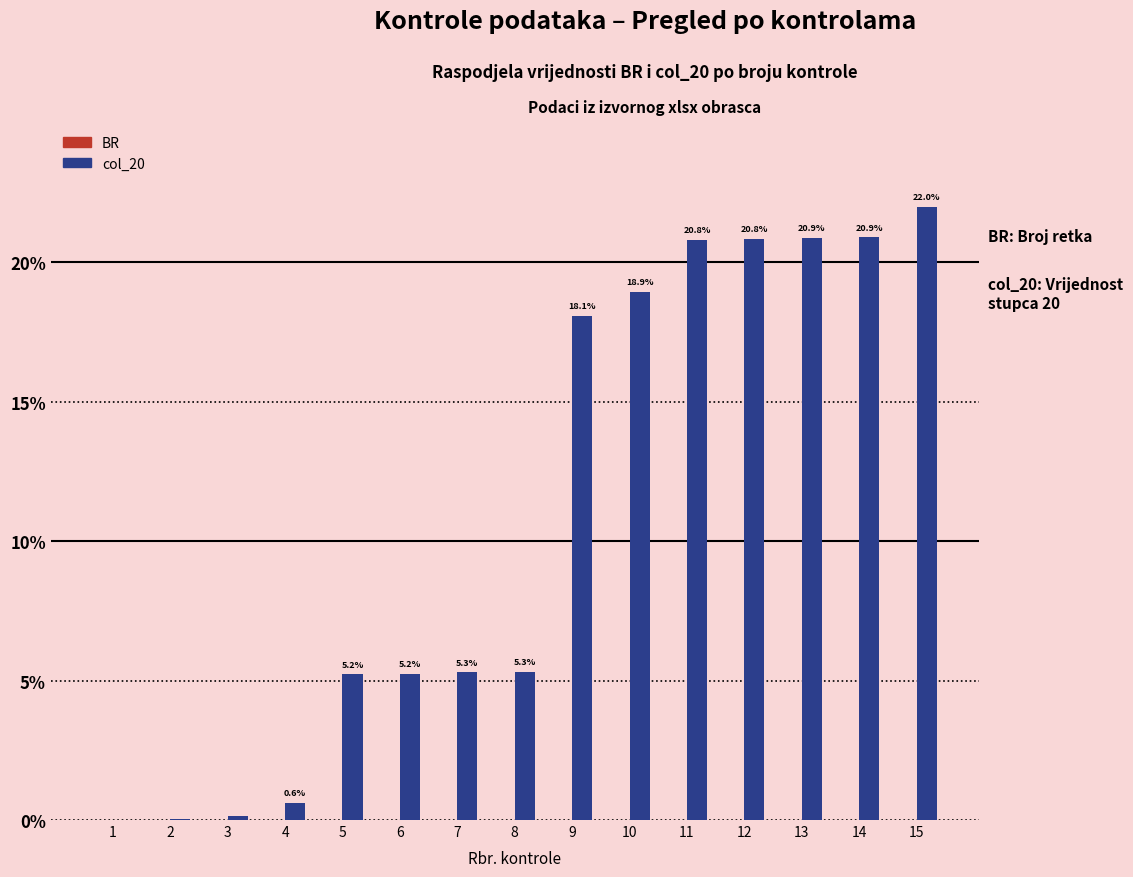

Are the bars horizontal?

No